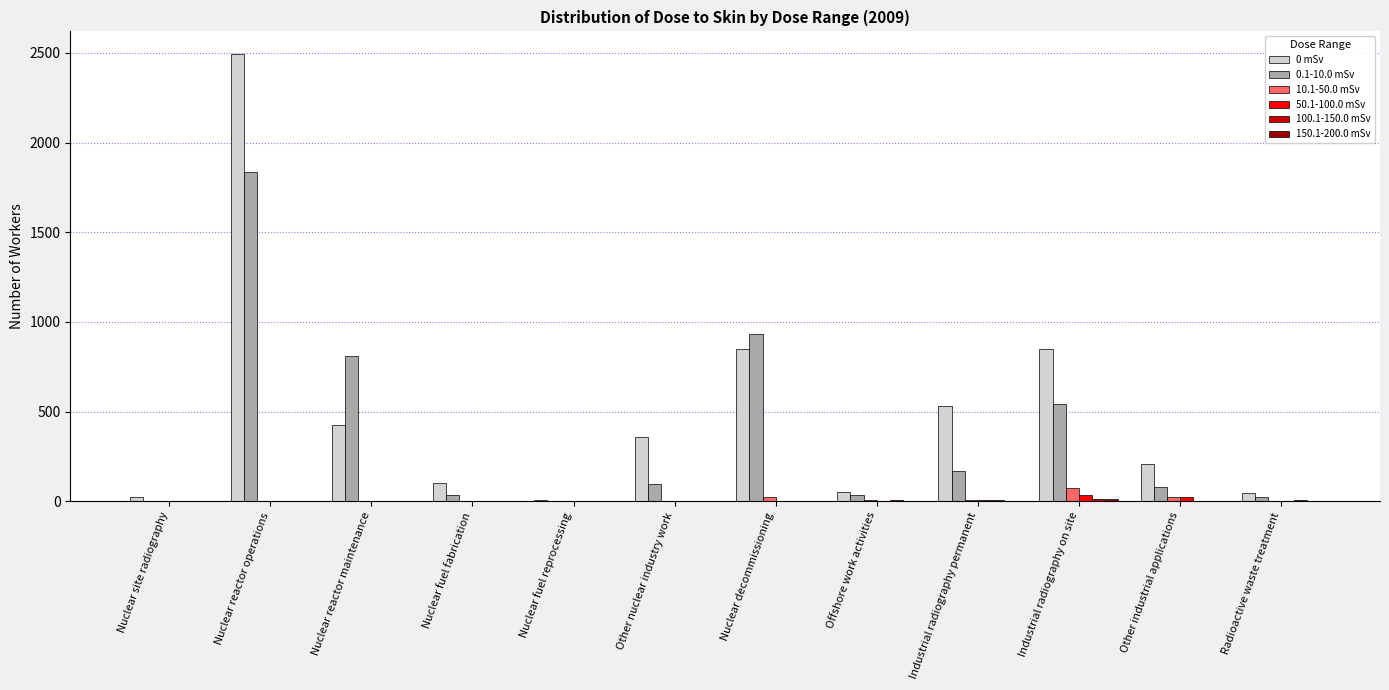

Where does the 0.1-10.0 mSv series first go above 99?

Nuclear reactor operations